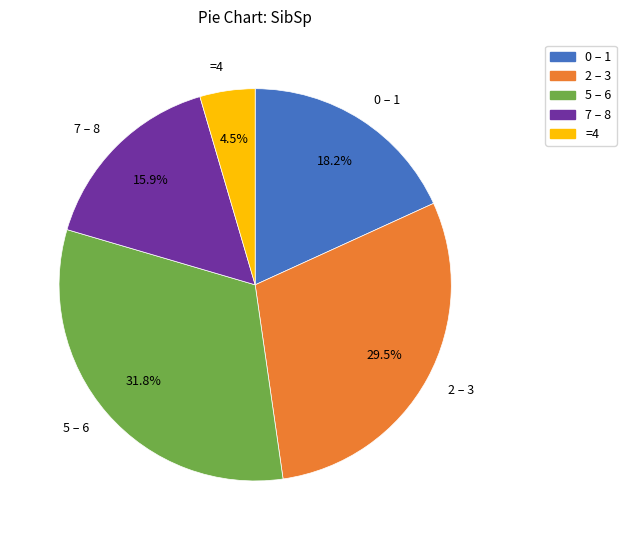

Rank the categories by value from highest to lowest.

5 – 6, 2 – 3, 0 – 1, 7 – 8, =4